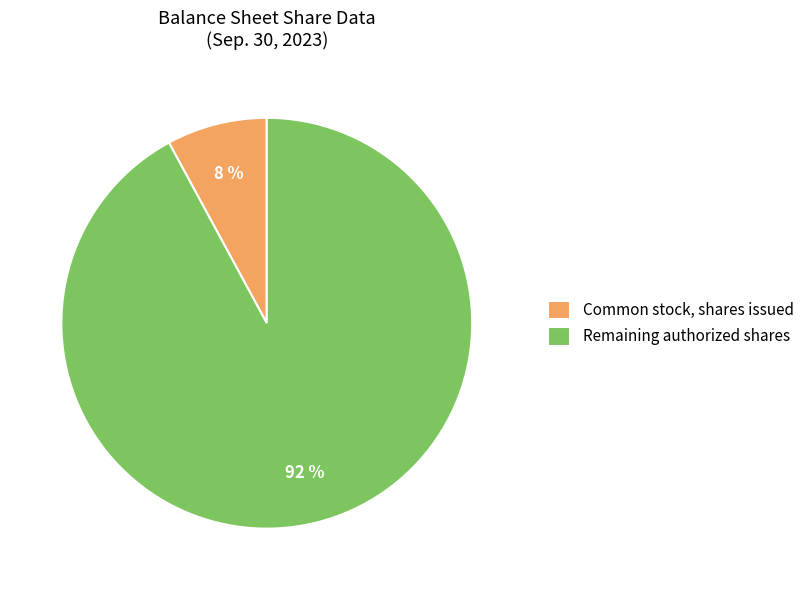

How many segments does this pie chart have?

2